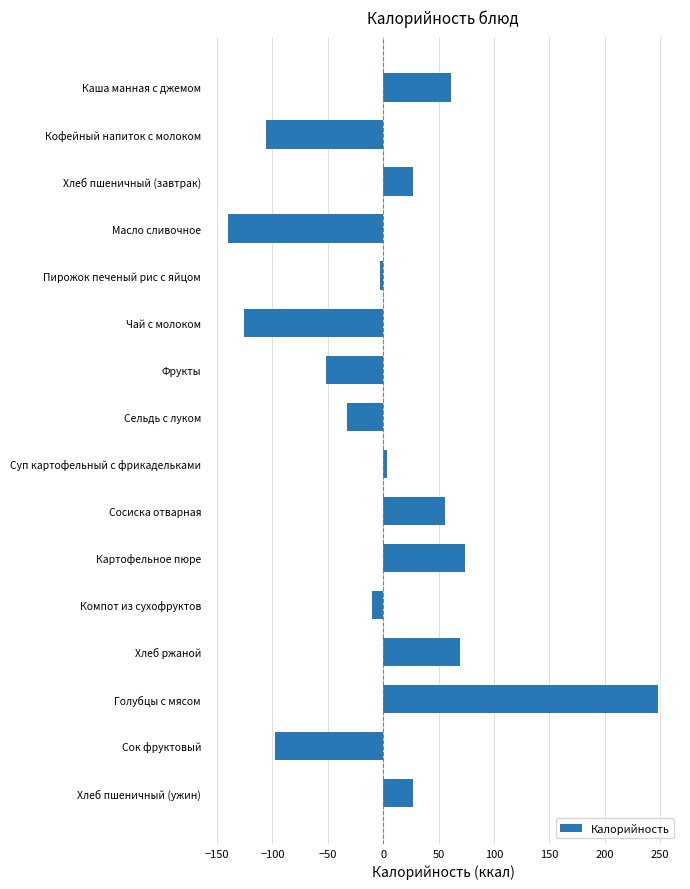

What is the value of the 10th bar from the top?

55.9